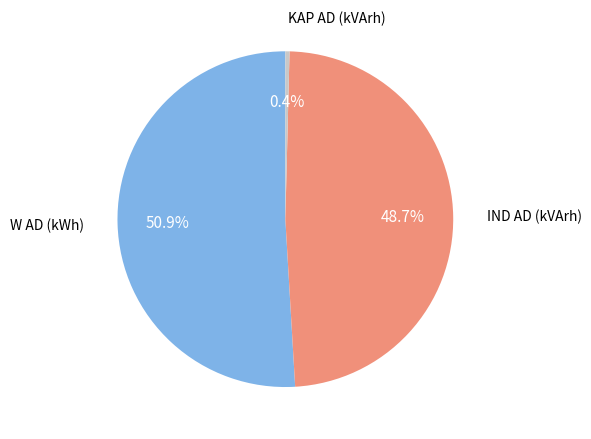

Rank the categories by value from highest to lowest.

W AD (kWh), IND AD (kVArh), KAP AD (kVArh)